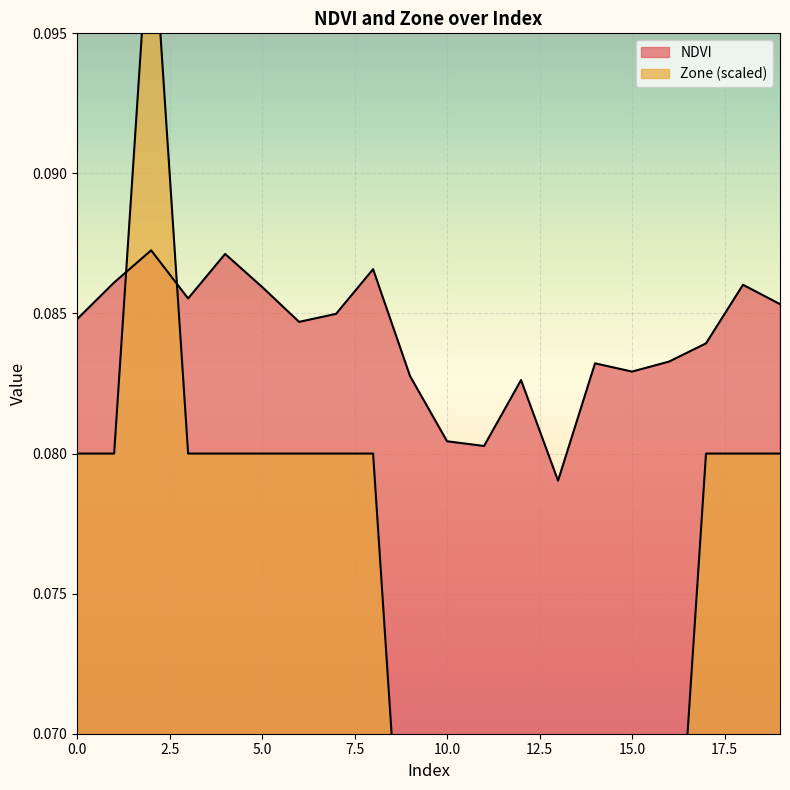

Rank the categories by Zone value from highest to lowest.

2, 0, 1, 3, 4, 5, 6, 7, 8, 17, 18, 19, 9, 10, 12, 14, 15, 16, 11, 13